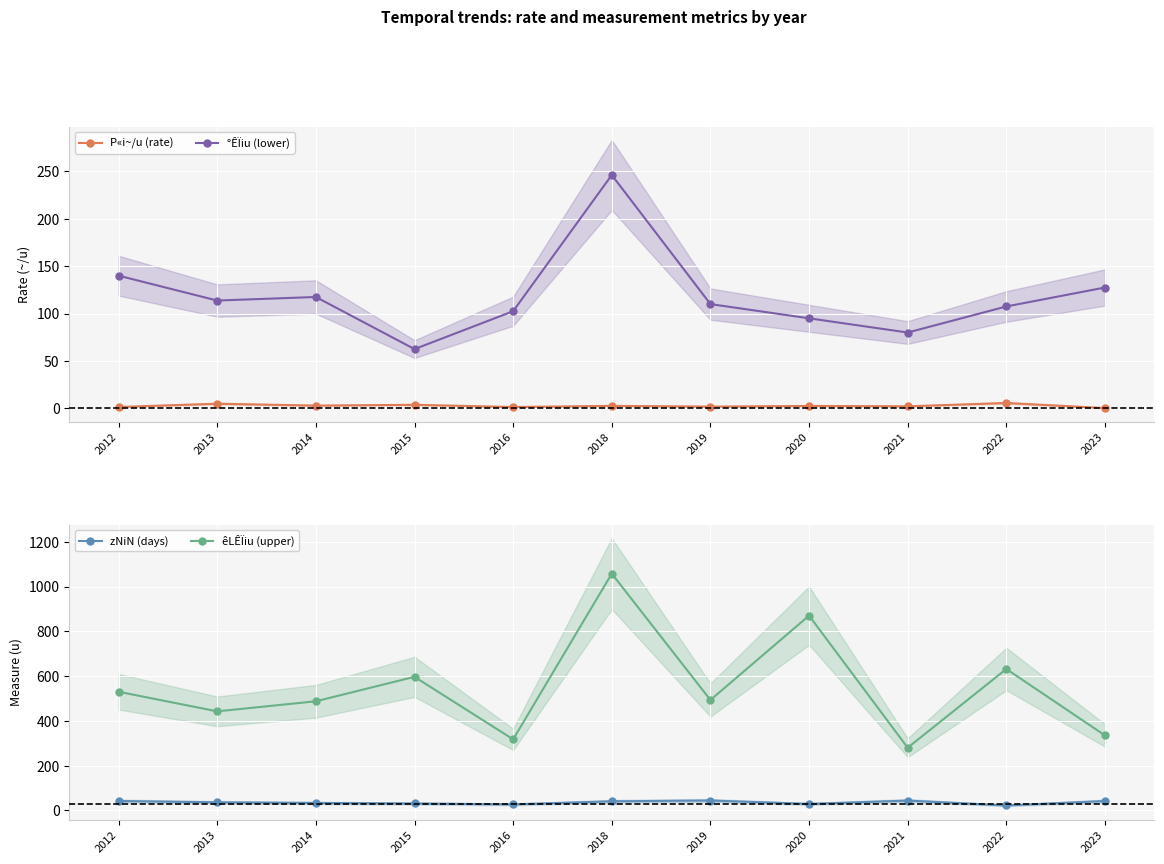

What is the difference between the maximum and second lowest values in the zNiN (days) series?

17.3